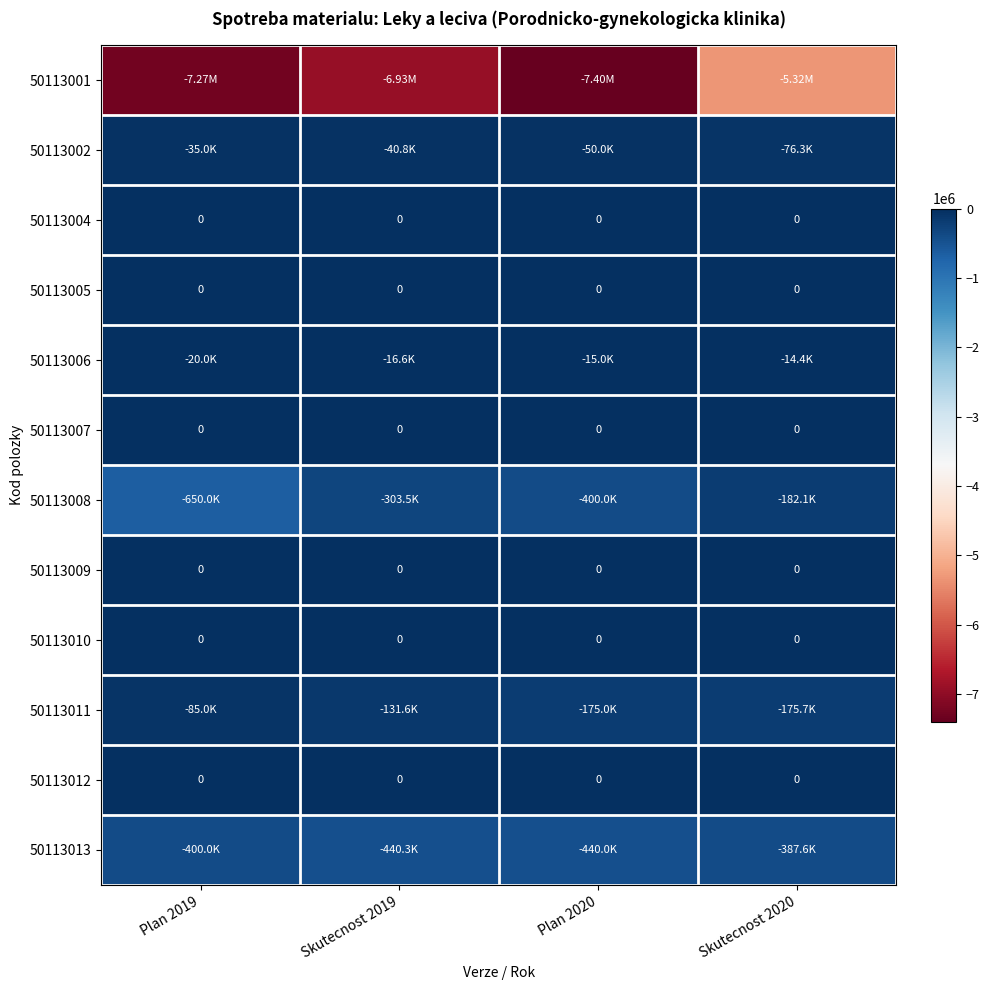

What is the sum of all 50113006 values?

-66017.2